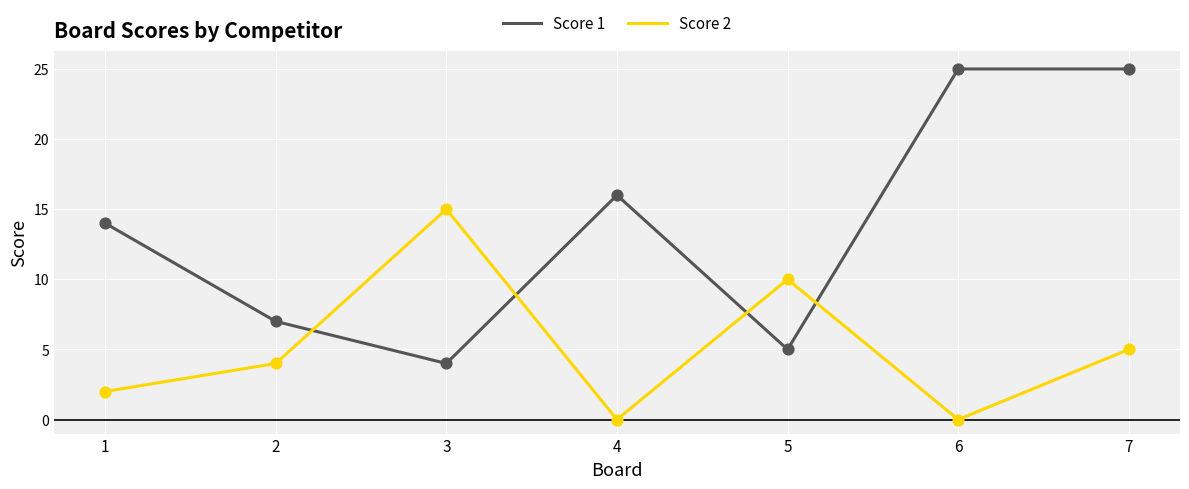

Is the value of Score 2 at 1 greater than the value of Score 1 at 4?

No